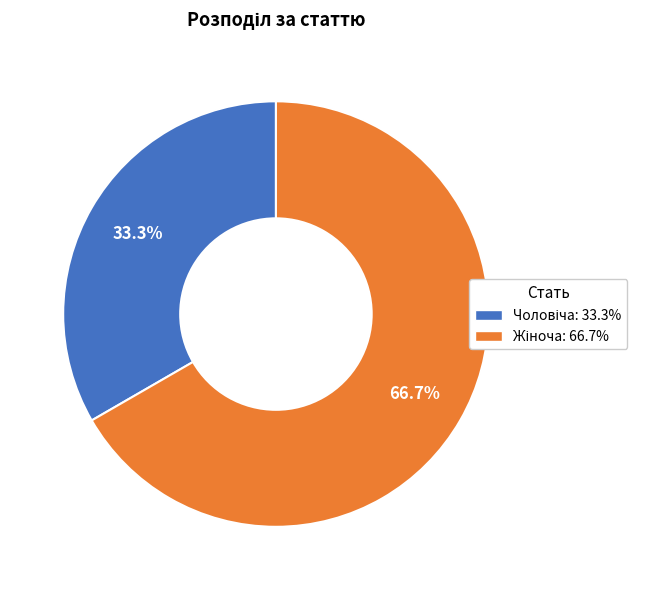

Does any single category account for the majority?

Yes